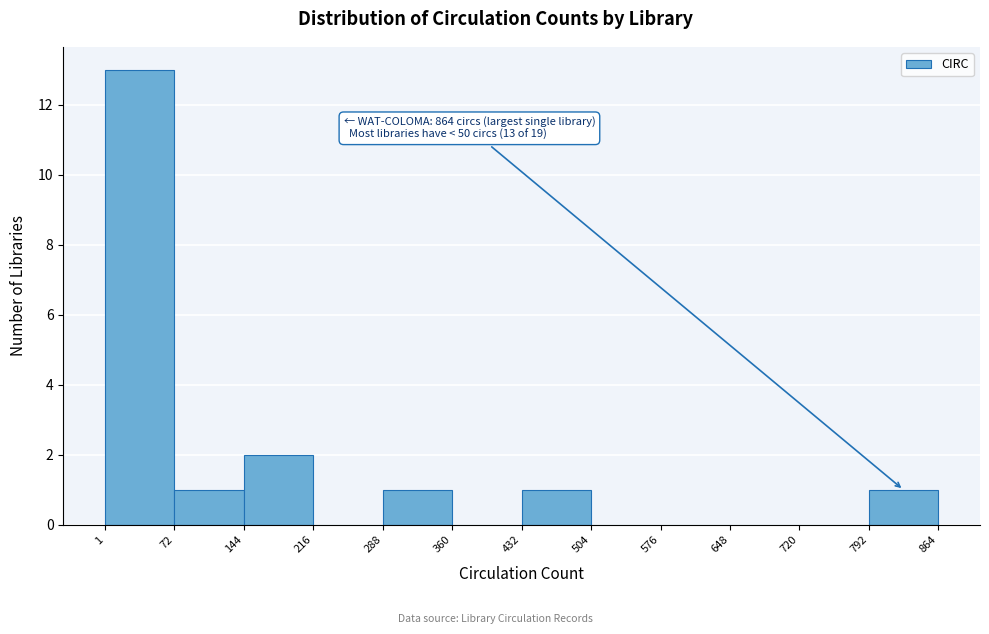

Which range on the x-axis has the tallest bar?

1 to 72